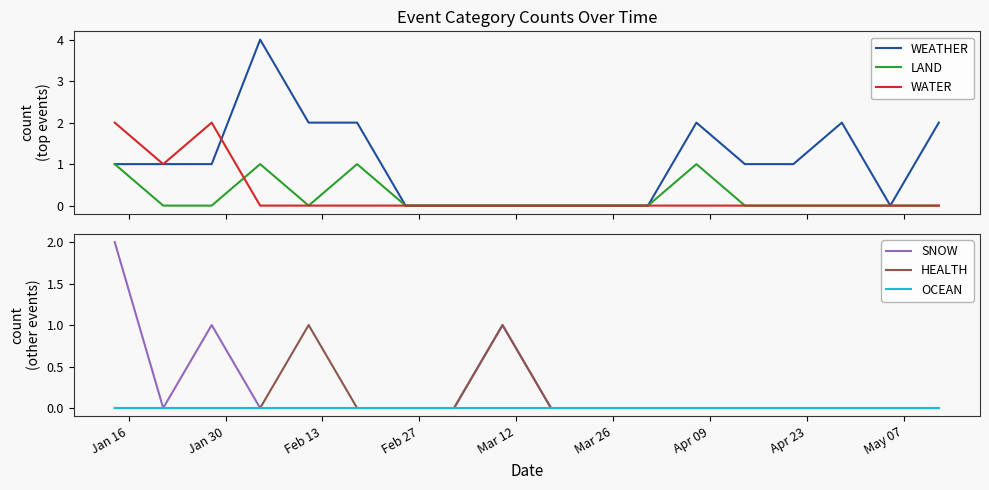

What is the highest value of the WEATHER series?

4